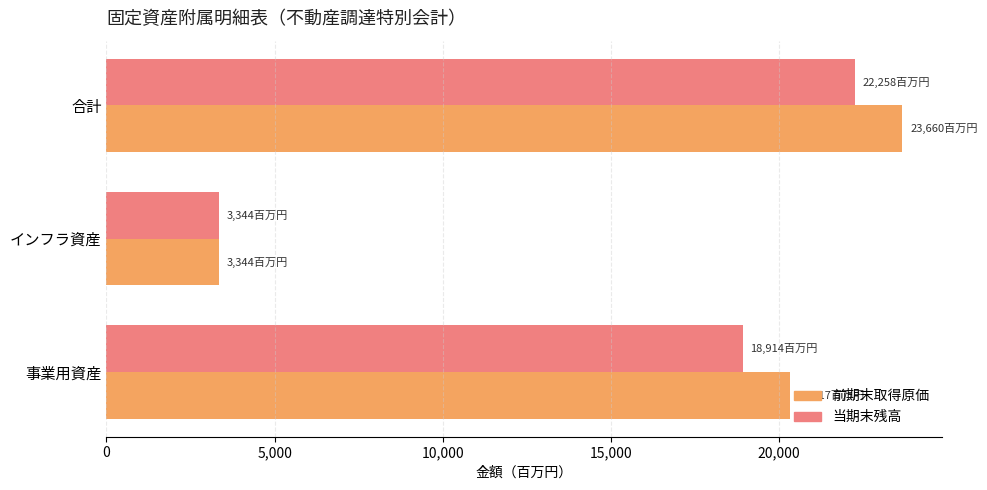

Reading left to right, transcribe all the data shown in this chart.

前期末取得原価: 20316518020	3343701763	23660219783
当期末残高: 18914362340	3343701763	22258064103